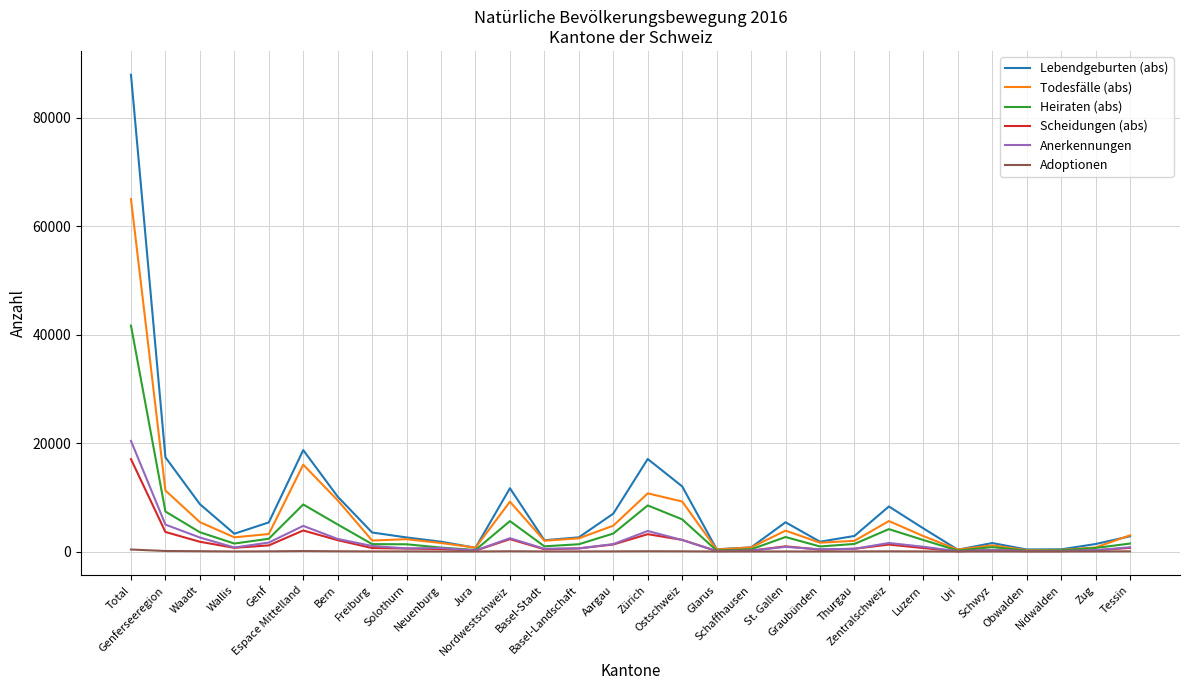

What is the difference between the maximum and second lowest values in the Anerkennungen series?

20313